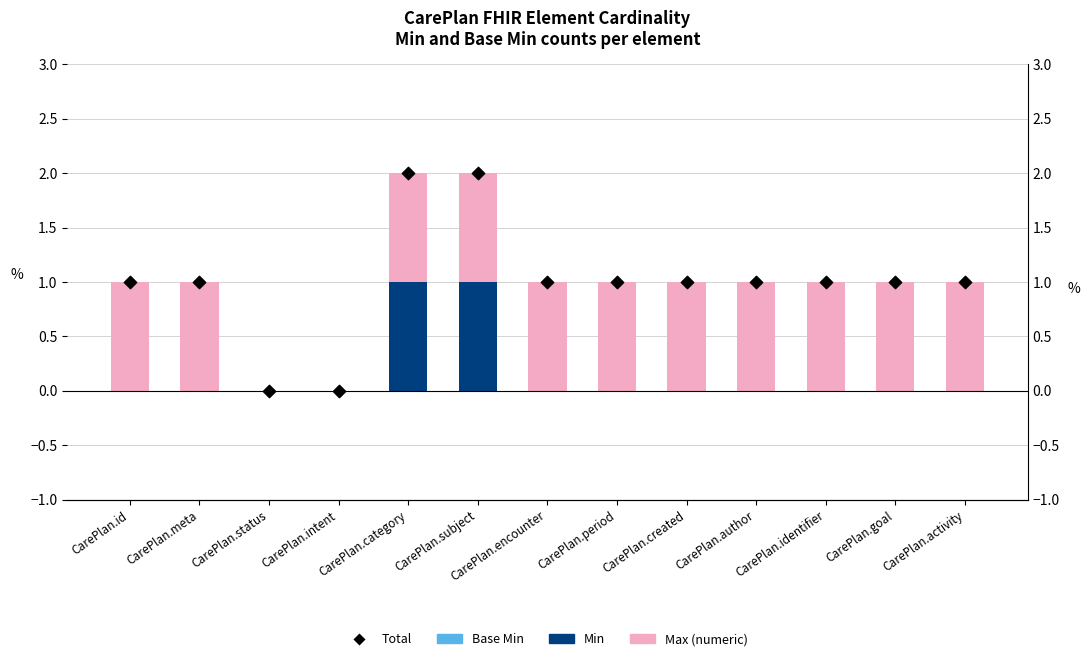

Which series has the widest spread of Y values?

Total